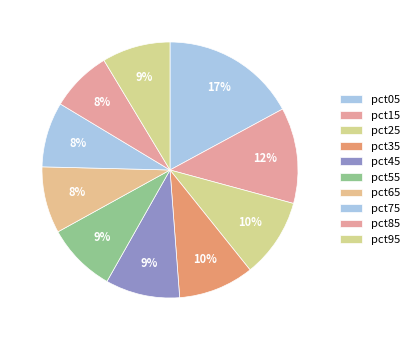

To the nearest percent, what is the combined percentage of pct95 and pct75?

17%